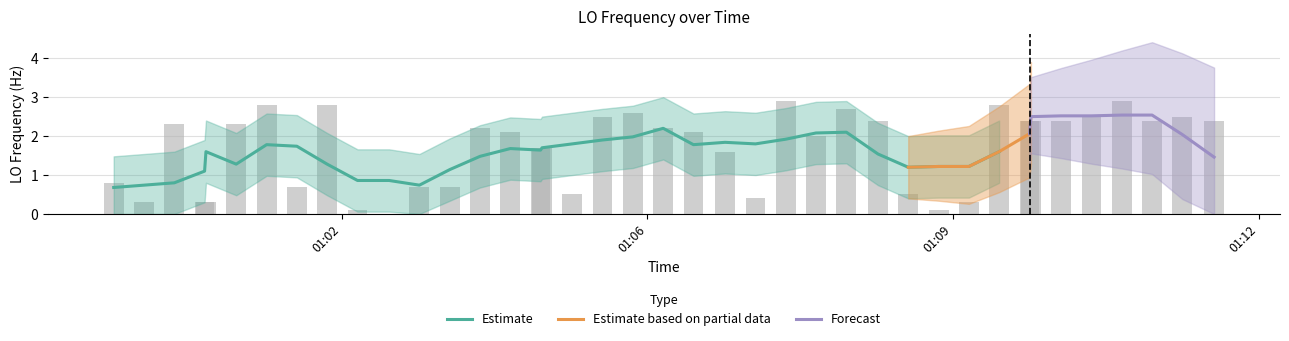

What is the lowest value of the Estimate series?

0.7